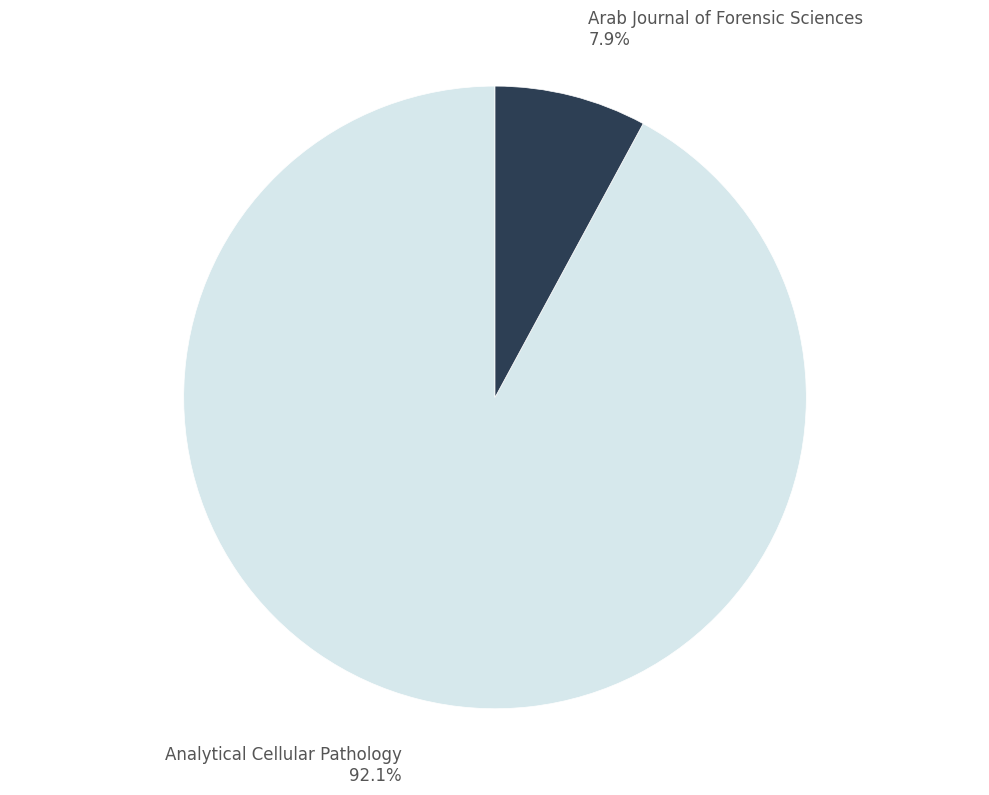

Is Analytical Cellular Pathology the majority of the pie?

Yes